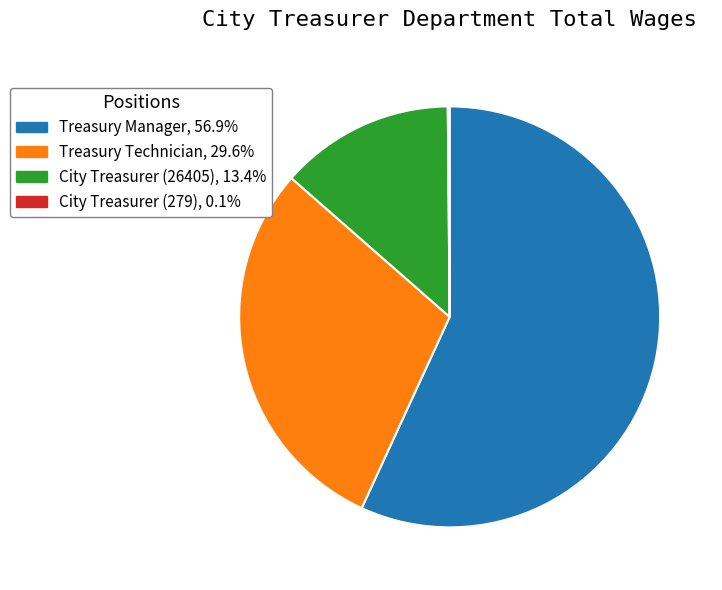

Which slice is the largest?

Treasury Manager